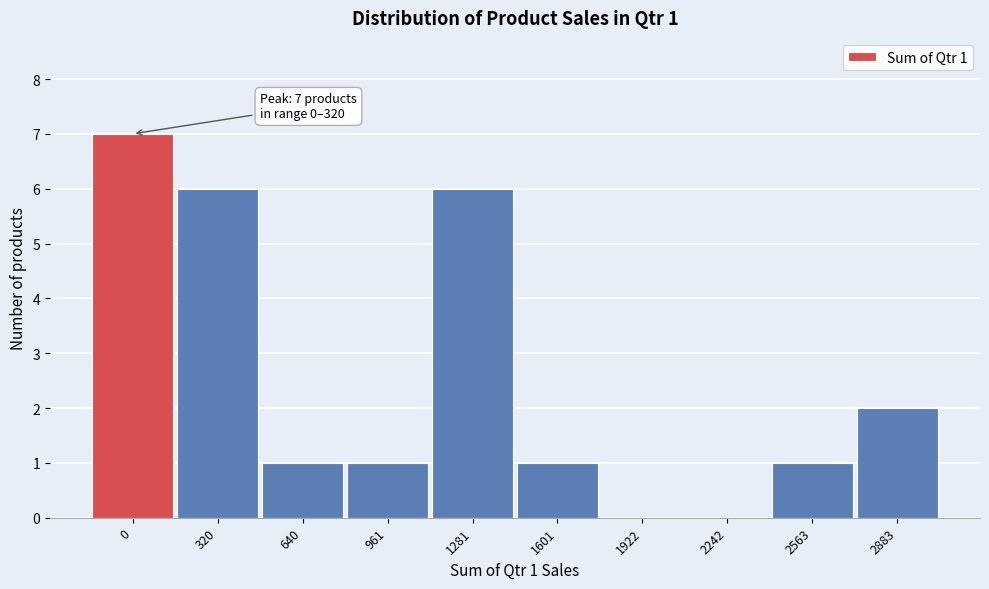

Reading left to right, list all the values displayed in this chart.

0=7	320=6	640=1	961=1	1281=6	1601=1	1922=0	2242=0	2563=1	2883=2